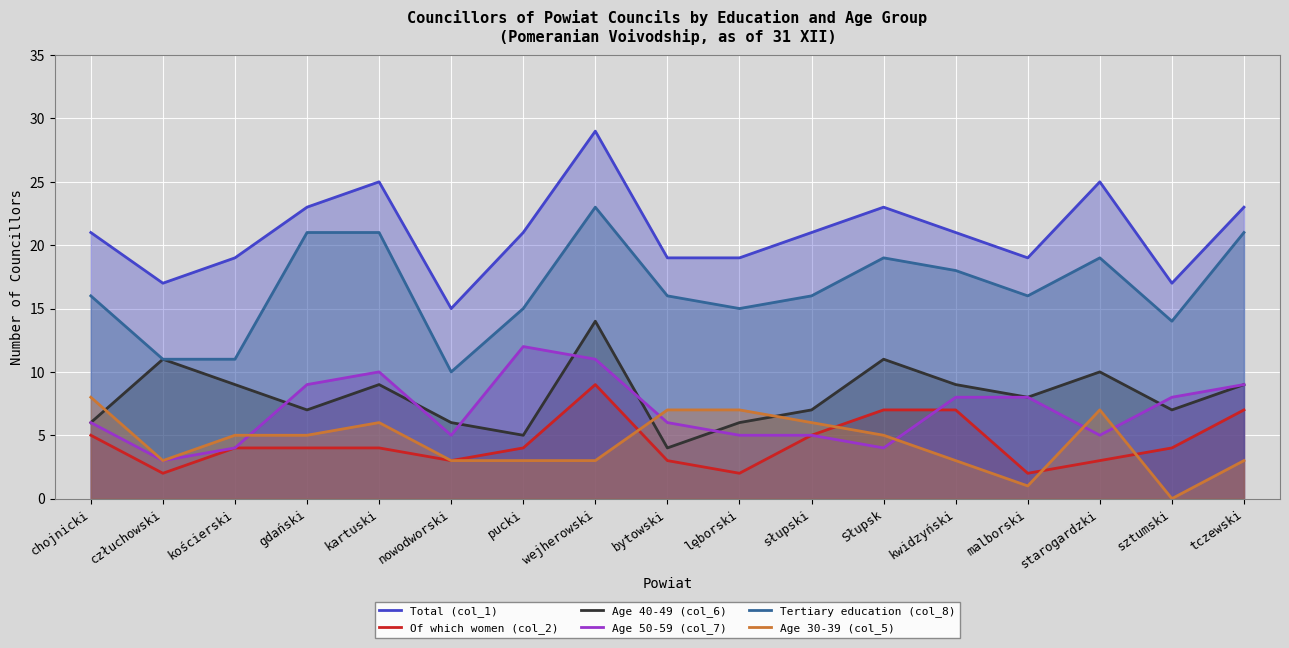

How many lines are shown in the chart?

6